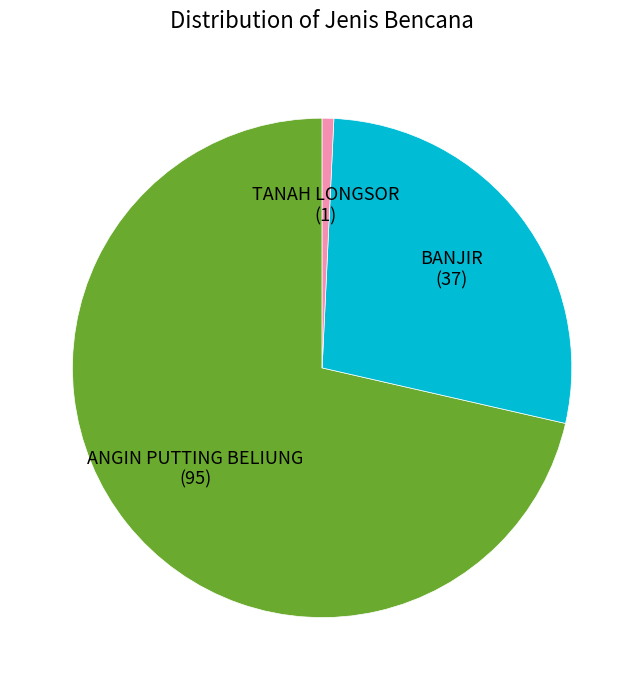

Approximately how many times larger is the value at BANJIR compared to TANAH LONGSOR?

37.0